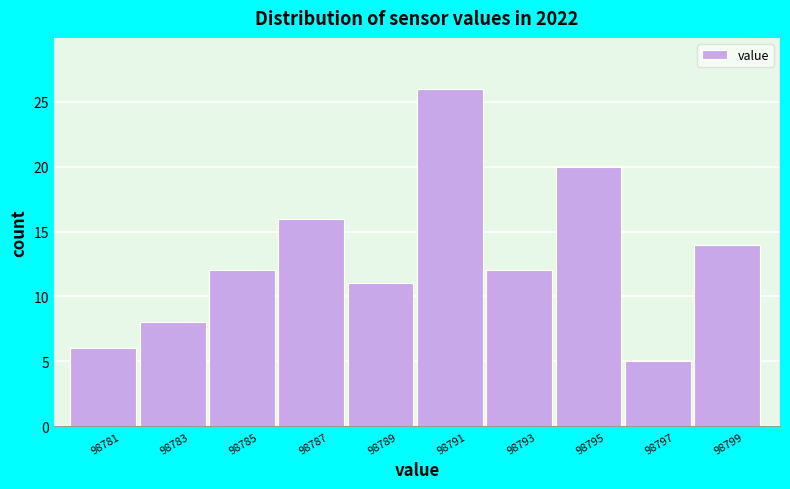

Reading right to left, transcribe all the data shown in this chart.

98799=14	98797=5	98795=20	98793=12	98791=26	98789=11	98787=16	98785=12	98783=8	98781=6